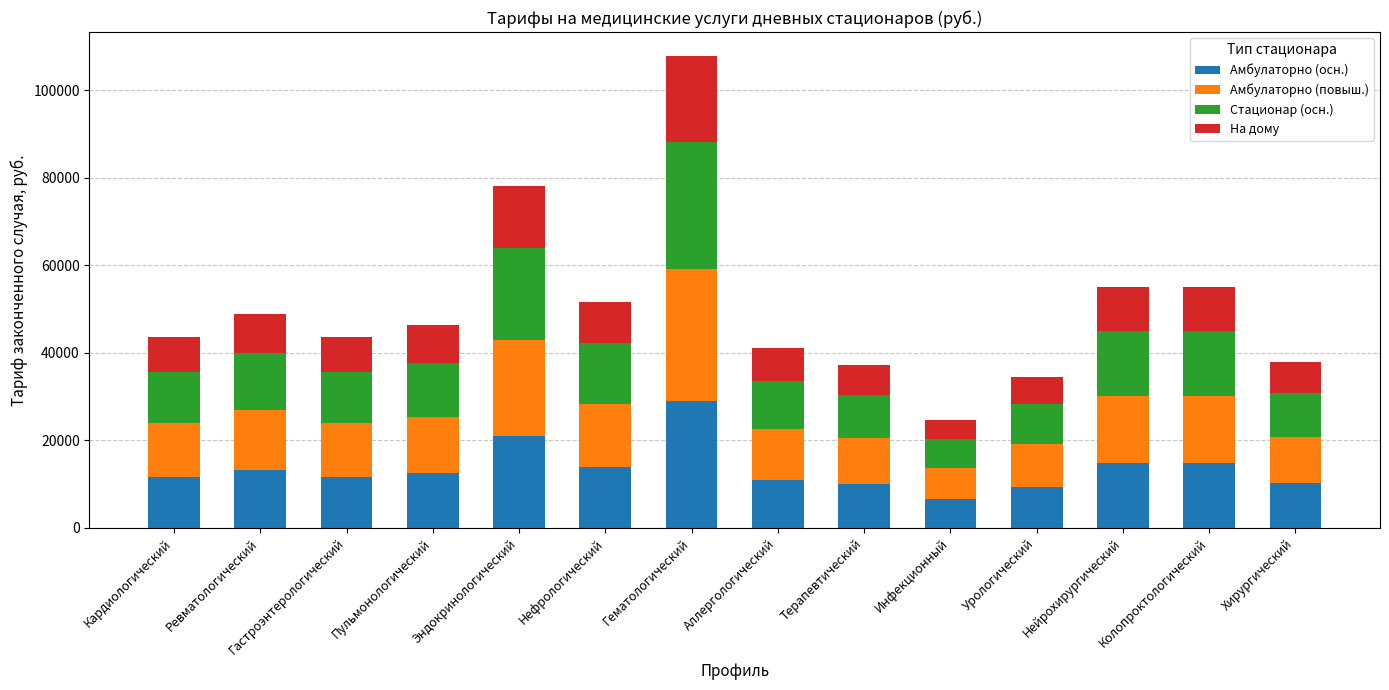

The Амбулаторно (осн.) series shows 6612 at Инфекционный. True or false?

True